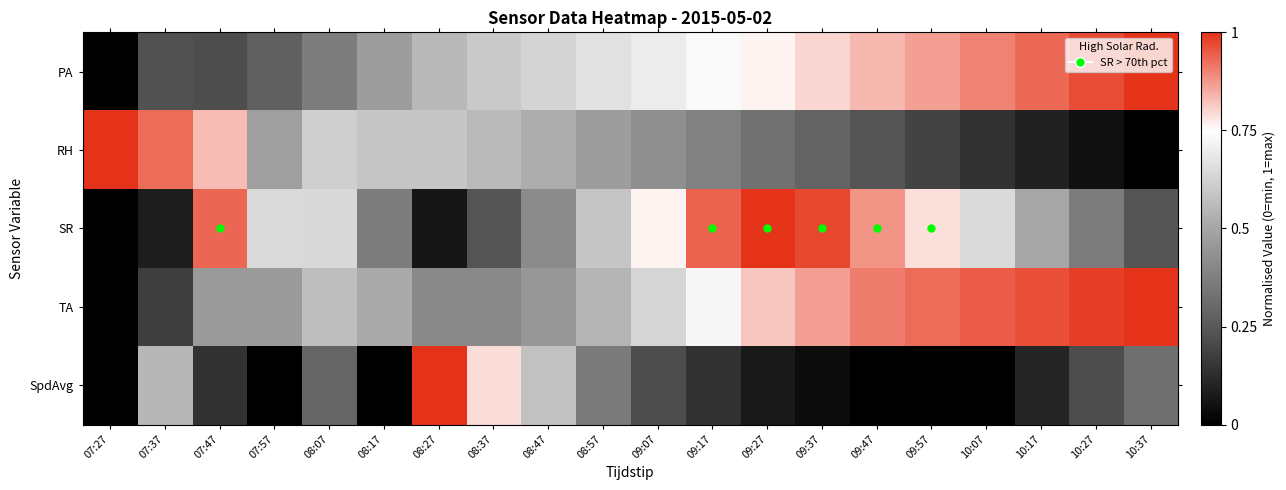

What is the greatest value displayed?

1.0